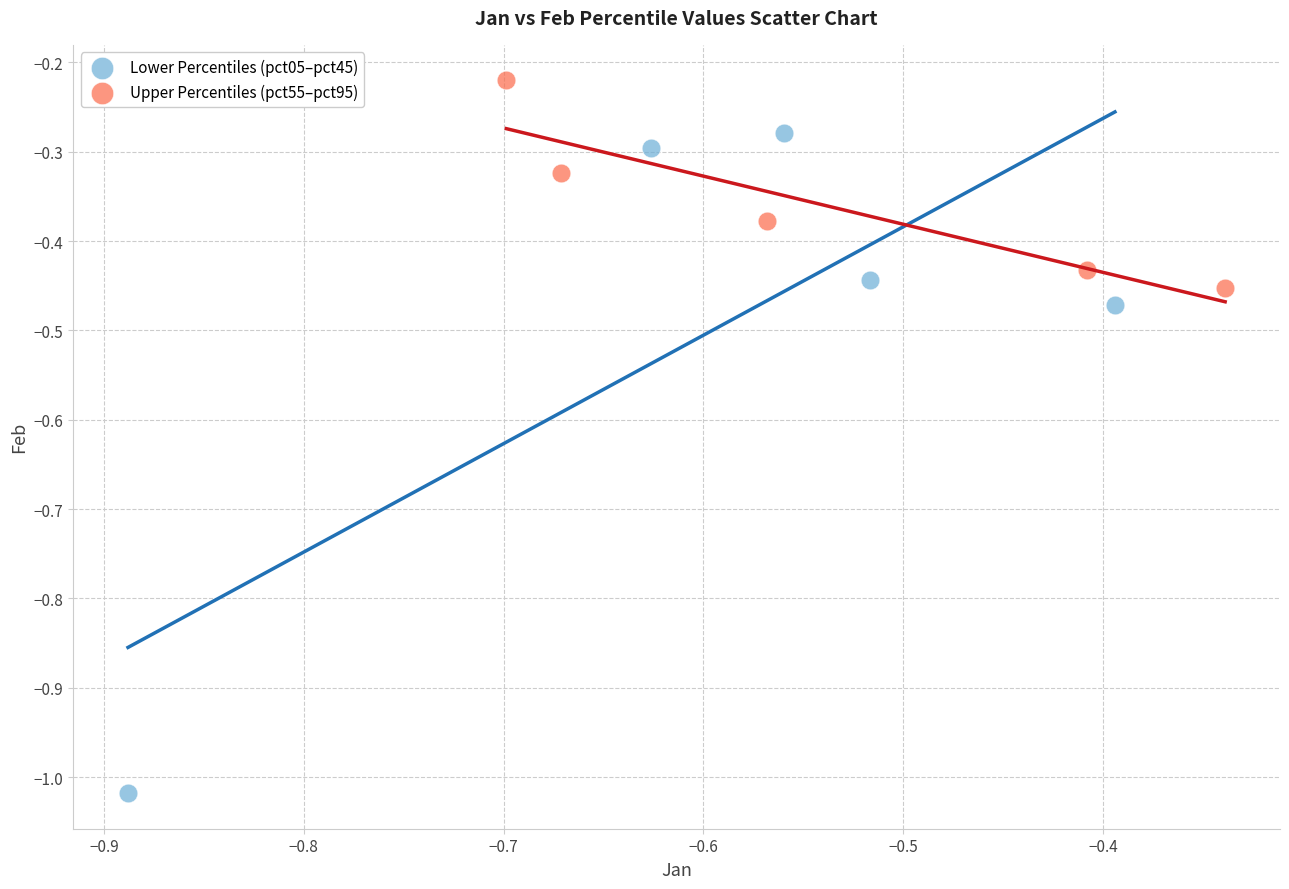

Which series reaches the maximum Y coordinate?

Upper Percentiles (pct55–pct95)